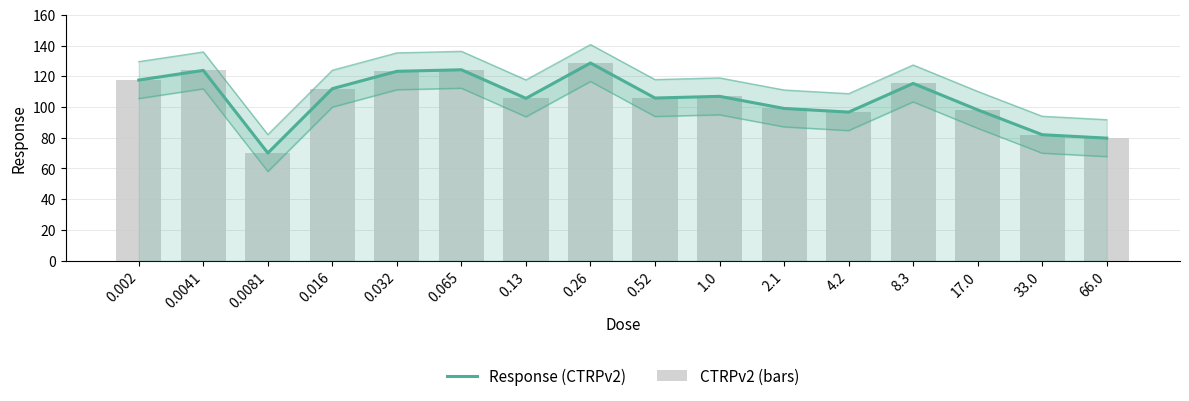

What position from the left is 0.016?

4